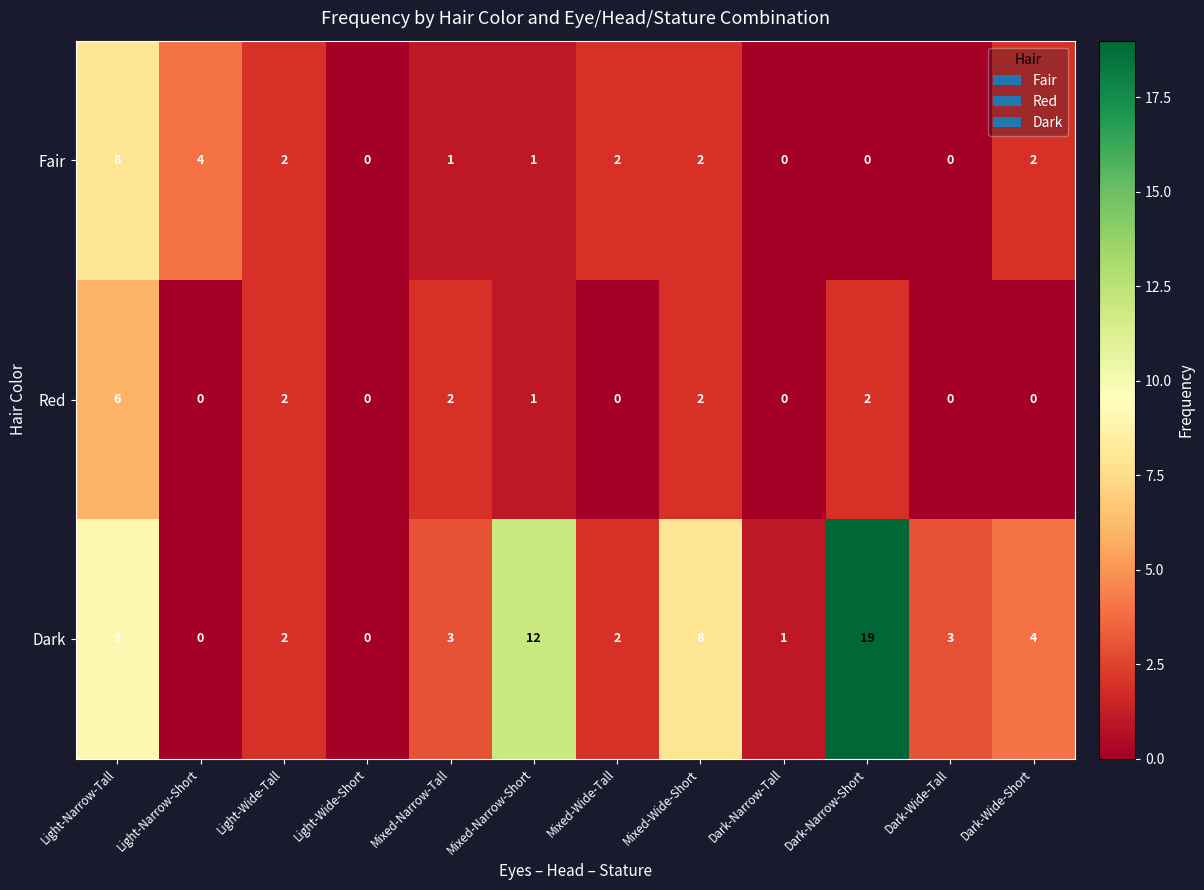

What is the maximum value shown in the chart?

19